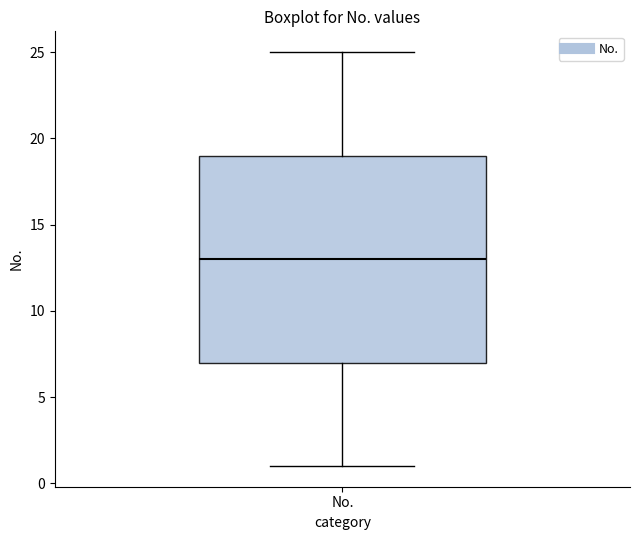

Read this box plot against the y-axis: the position of the median line, the range covered by the box, and the ends of both whiskers. The values are not printed on the chart, so give them approximately, as read against the axis.

median 13, box 7 to 19, whiskers 1 to 25